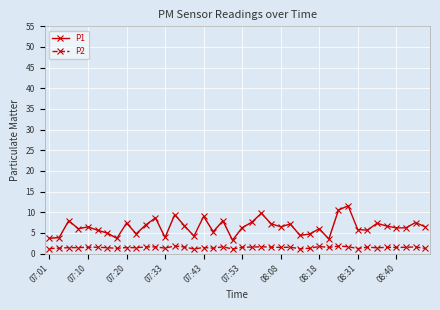

The value of P1 at 08:08 is 4.3. True or false?

False